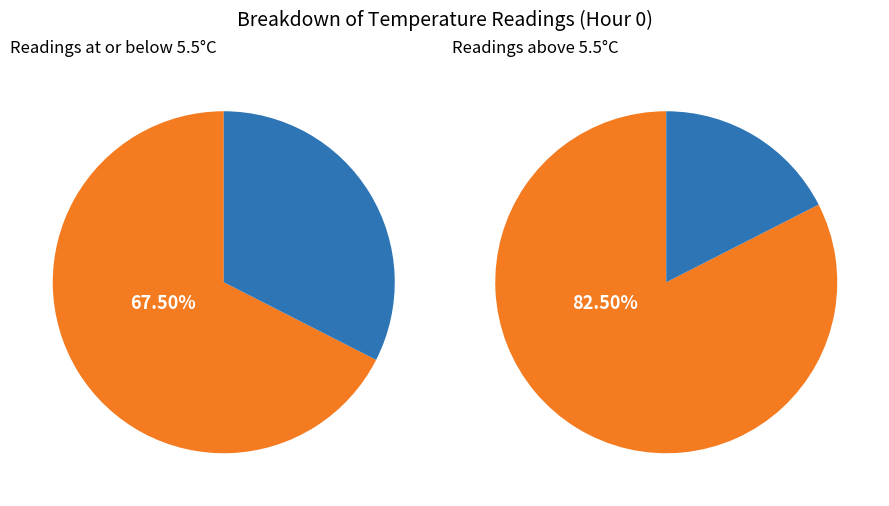

What percentage do 3 and 37 together represent?

5.0%